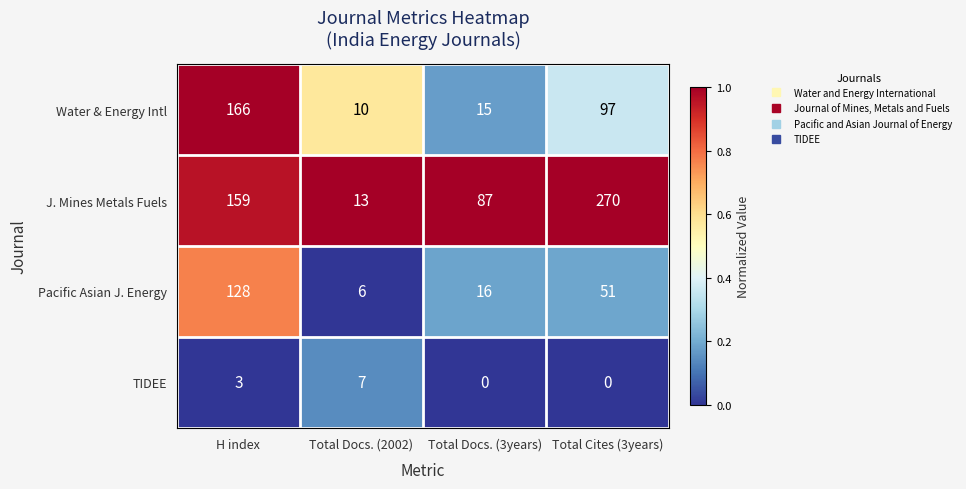

Reading left to right, transcribe all the data shown in this chart.

Water & Energy Intl: 166	10	15	97
J. Mines Metals Fuels: 159	13	87	270
Pacific Asian J. Energy: 128	6	16	51
TIDEE: 3	7	0	0